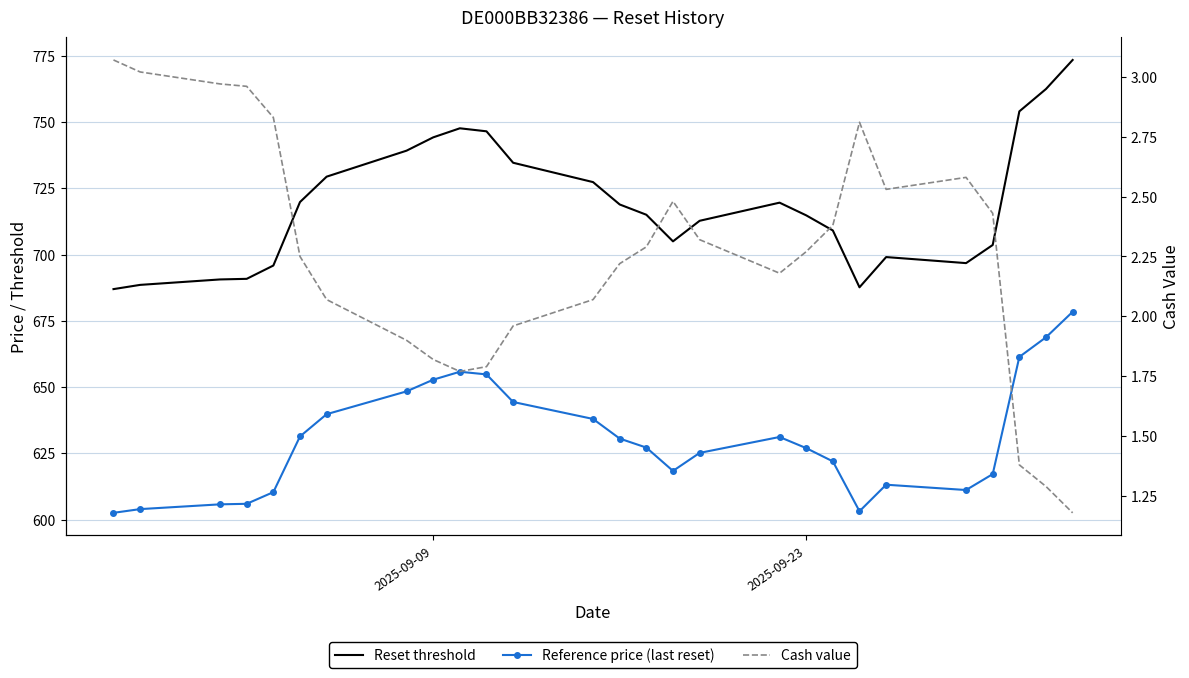

True or false: Reset threshold and Cash value cross at least once.

False